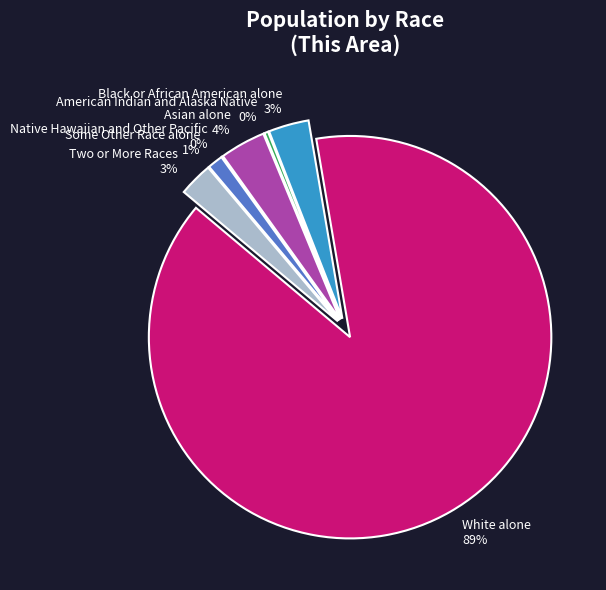

Which category accounts for the majority?

White alone